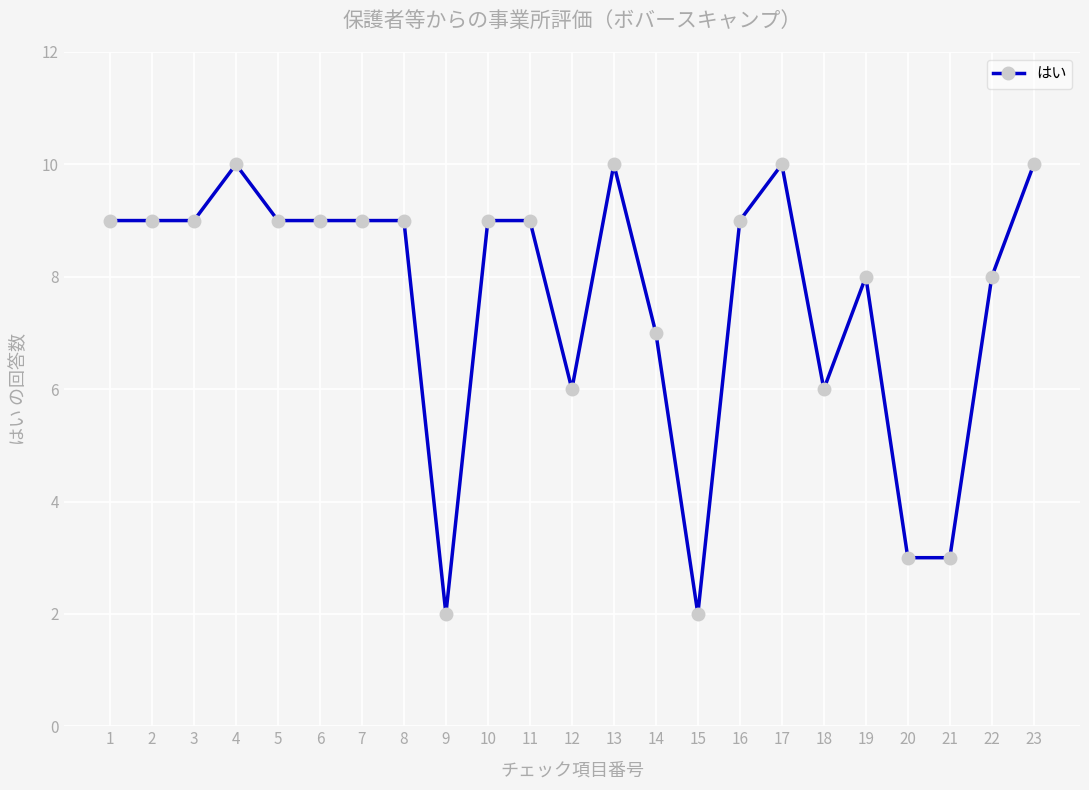

Count the values in the range 6 to 9.

15